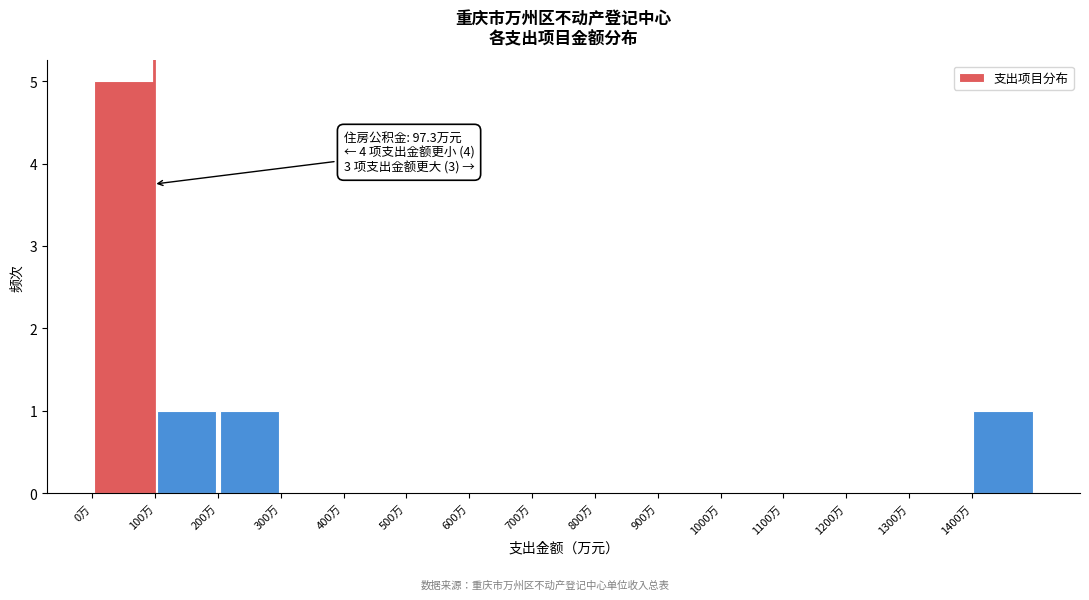

Which range on the x-axis has the tallest bar?

0 to 100